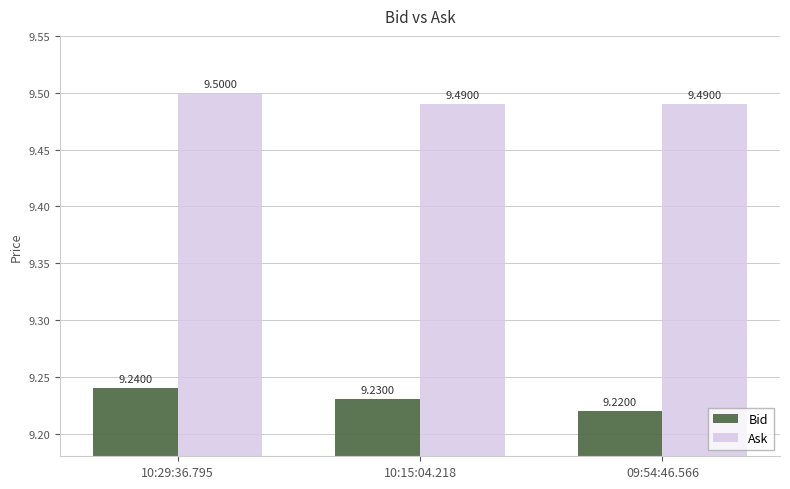

Which series has the widest spread of values?

Bid